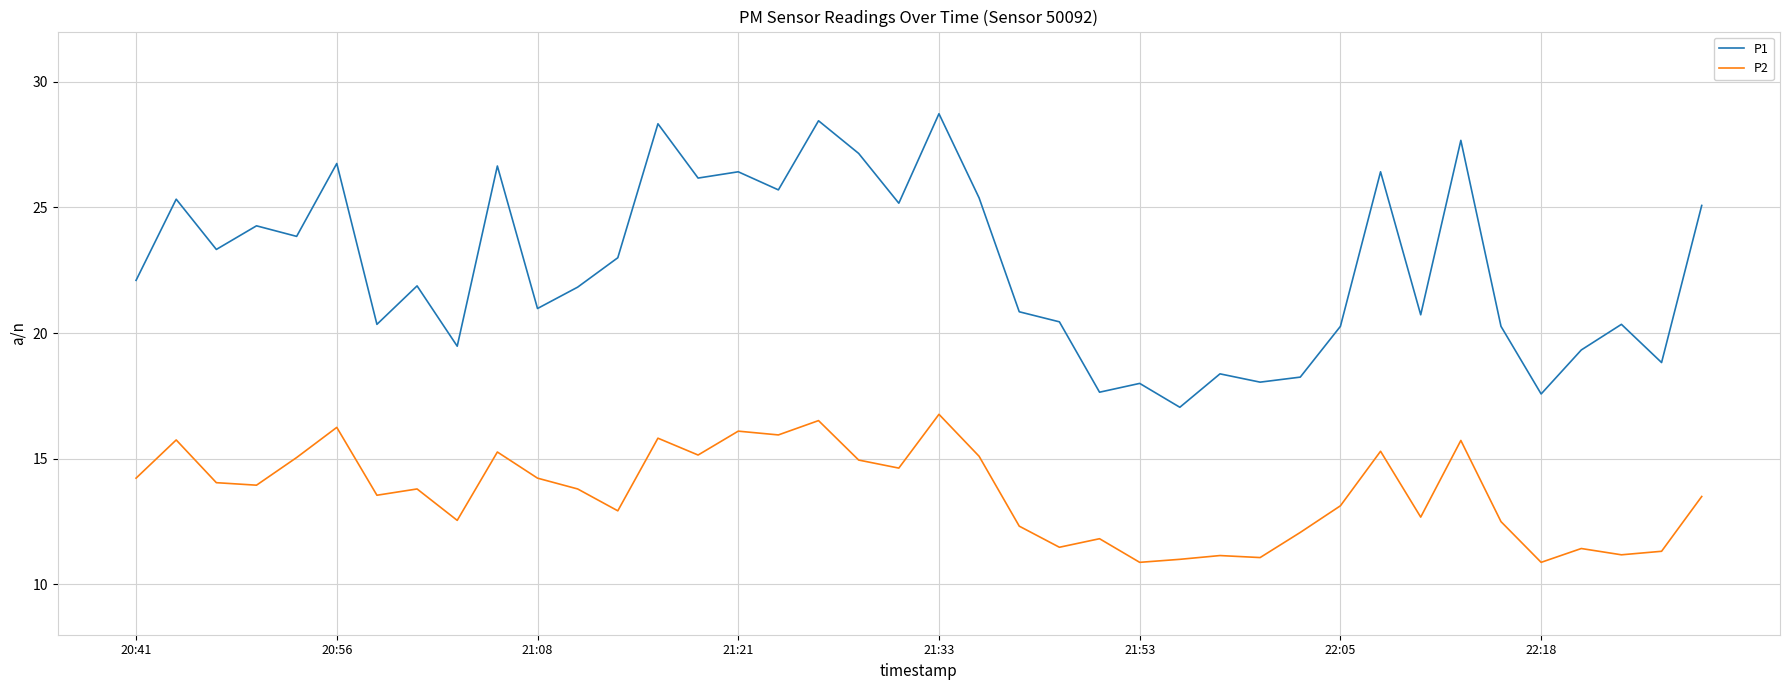

How many series are shown in this chart?

2